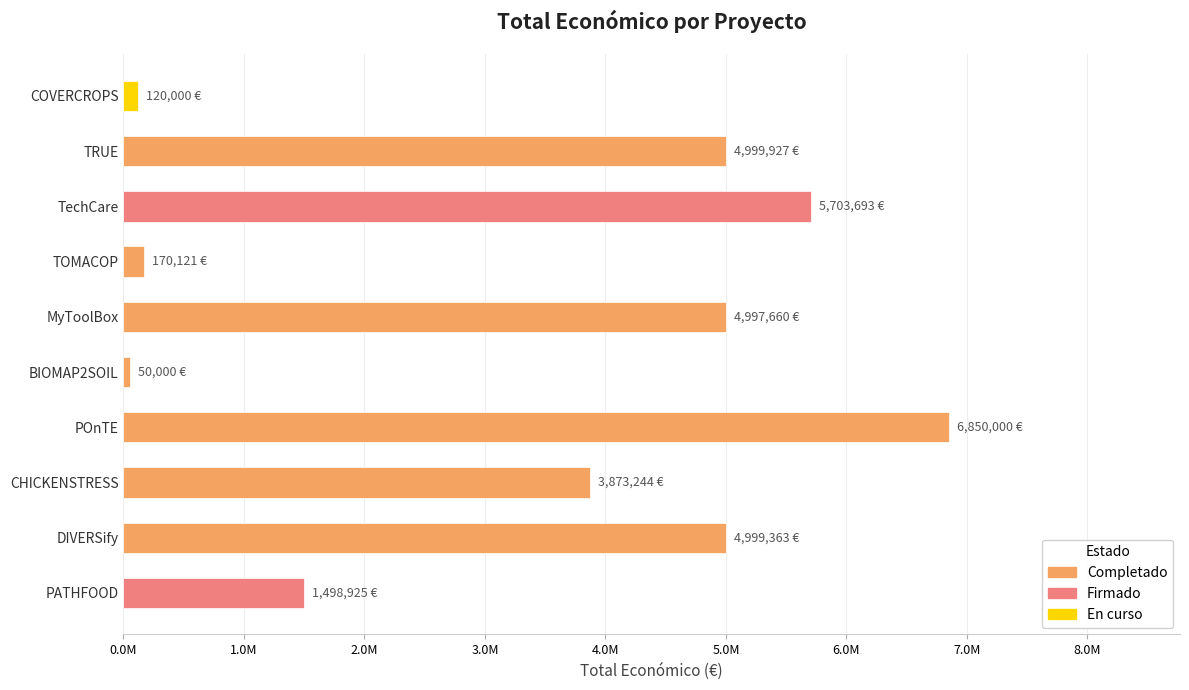

What is the minimum value shown in the chart?

50000